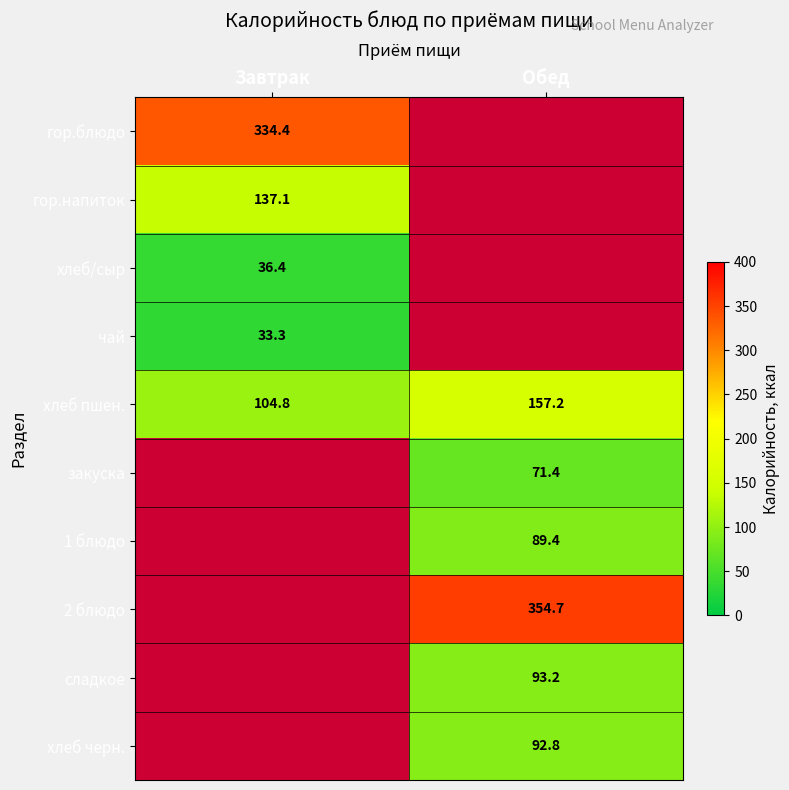

How many data points does each series have?

2